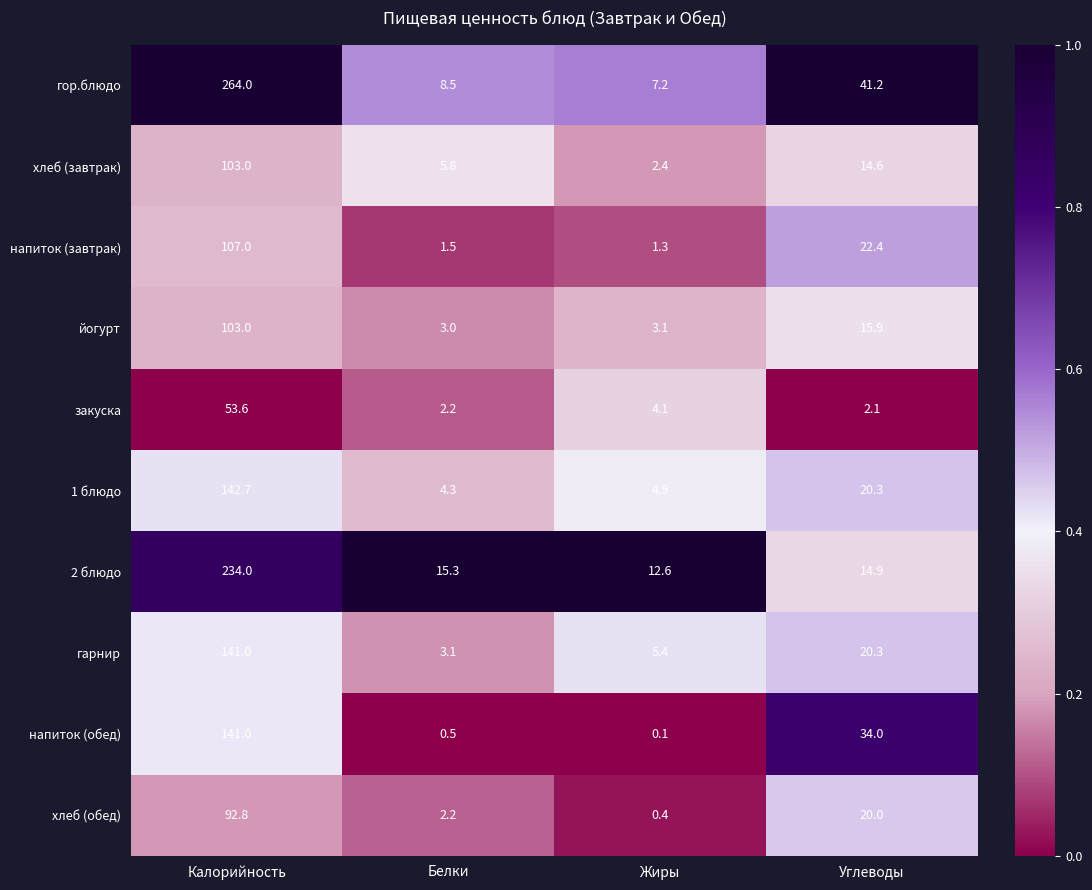

What is the minimum value for 1 блюдо?

4.3